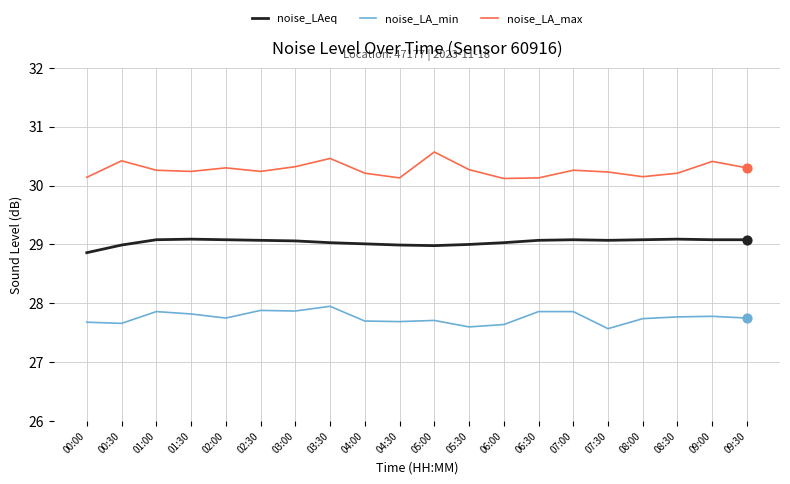

The value of noise_LA_min at 00:30 is 27.7. True or false?

True